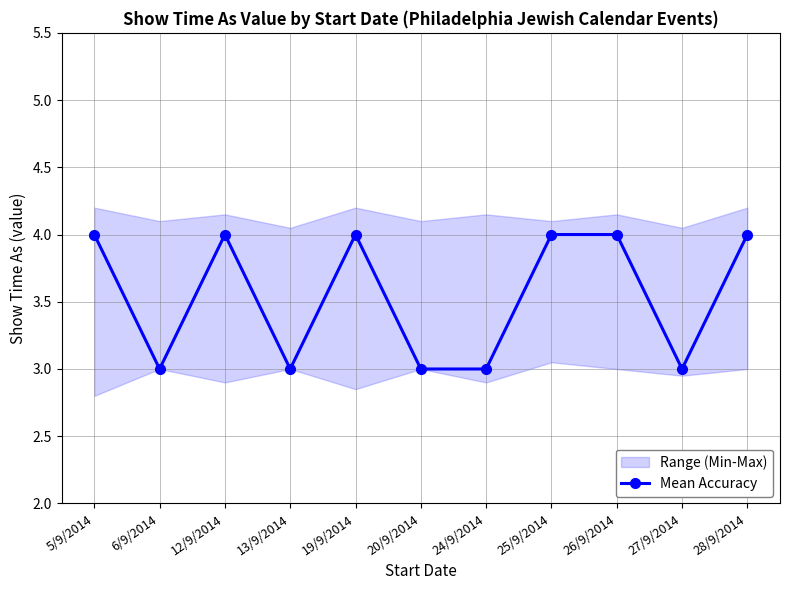

How many values in the Mean Accuracy series are below 4?

5